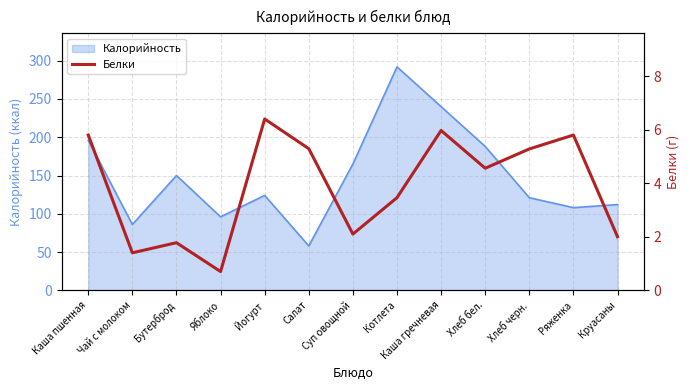

Reading right to left, what are all the values shown in this chart?

2.0	5.8	5.3	4.6	6.0	3.5	2.1	5.3	6.4	0.7	1.8	1.4	5.8